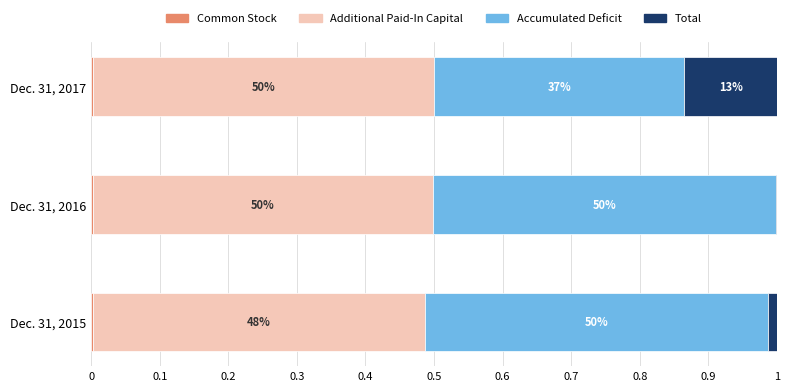

How many groups of bars are there?

3